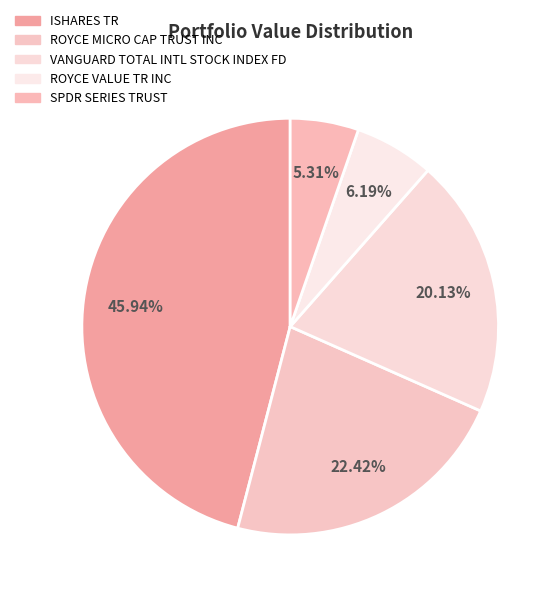

What is the ratio of the value at ROYCE VALUE TR INC to the value at ROYCE MICRO CAP TRUST INC?

0.3